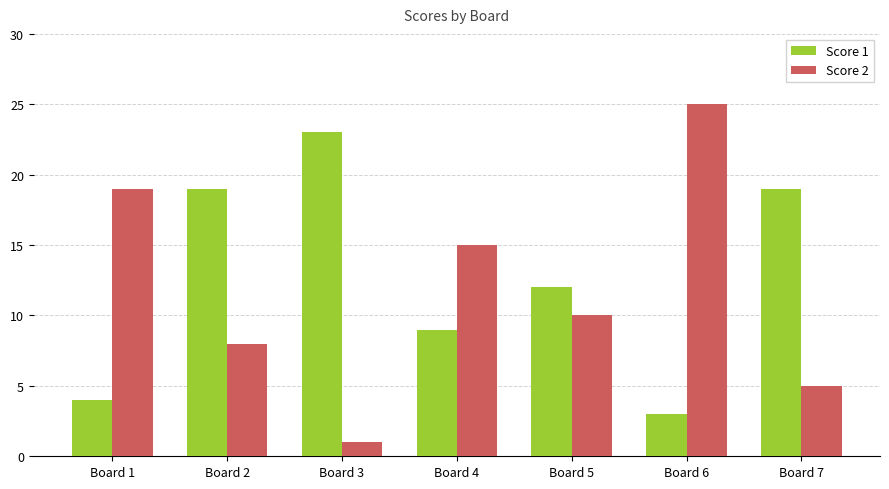

Are the bars horizontal?

No